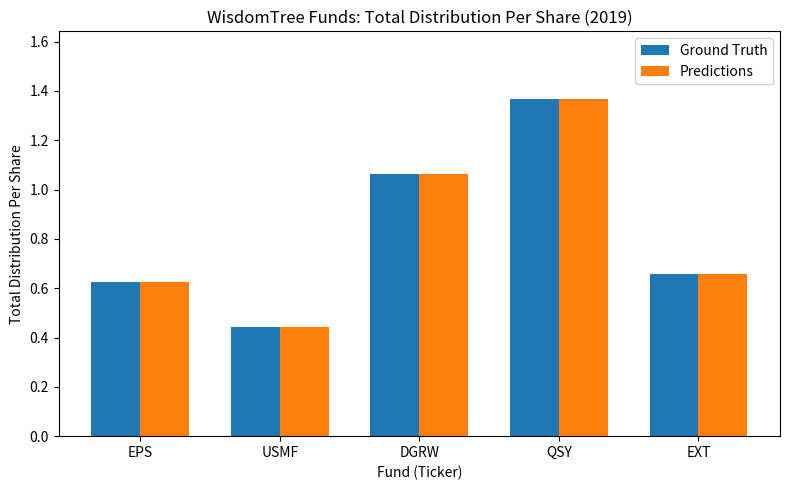

What is the average value of the Predictions series?

0.8